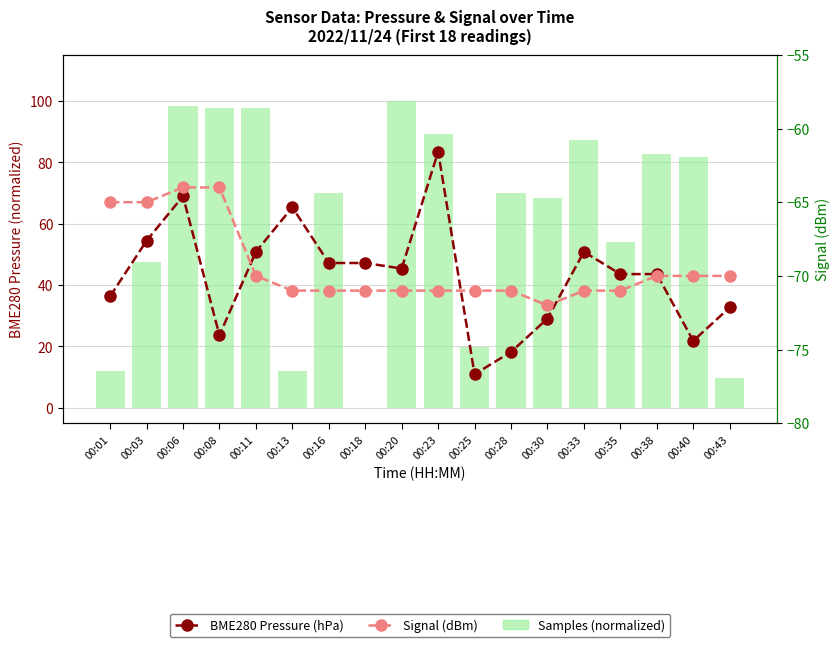

Where is Samples (normalized) nearest to the value 50?

00:03